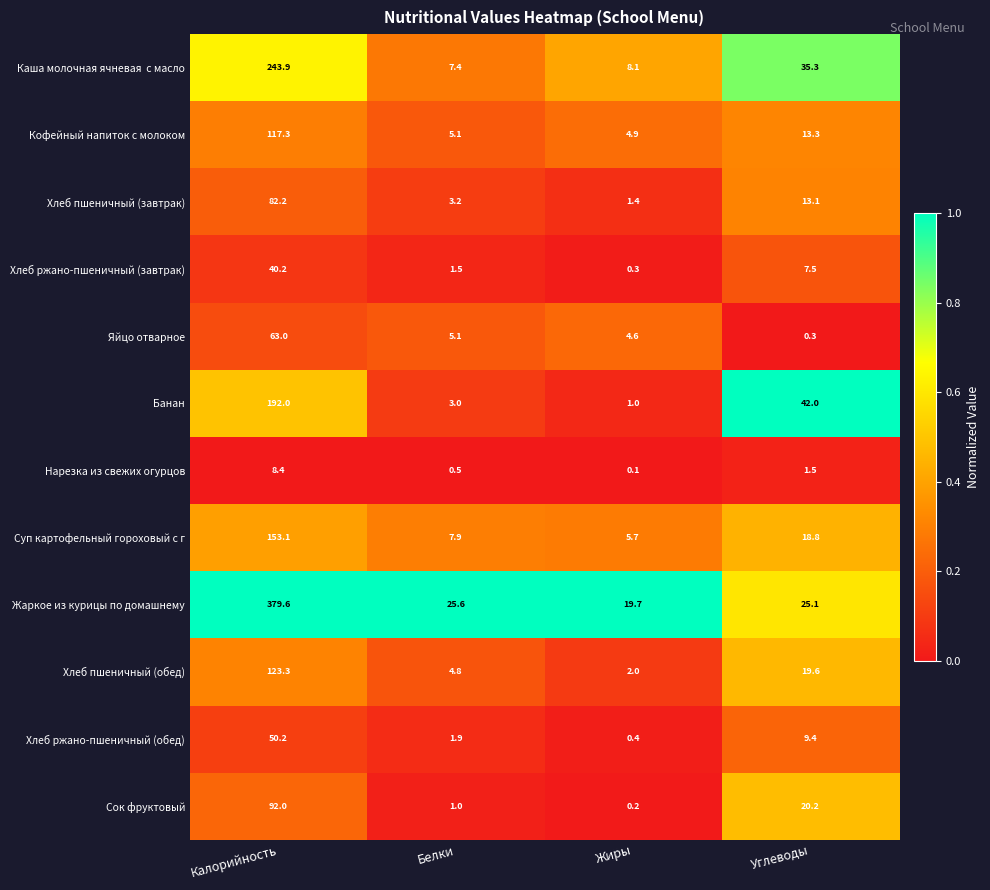

Count the number of data series in this chart.

12